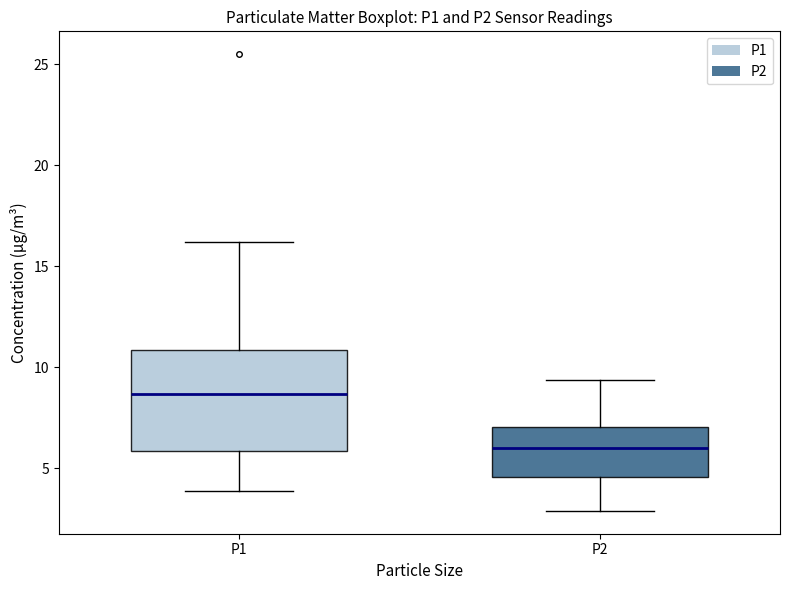

Which box is the tallest, from its lower edge to its upper edge?

P1